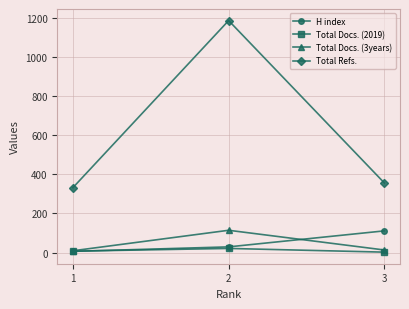

What are all the series names shown in the legend?

H index, Total Docs. (2019), Total Docs. (3years), Total Refs.